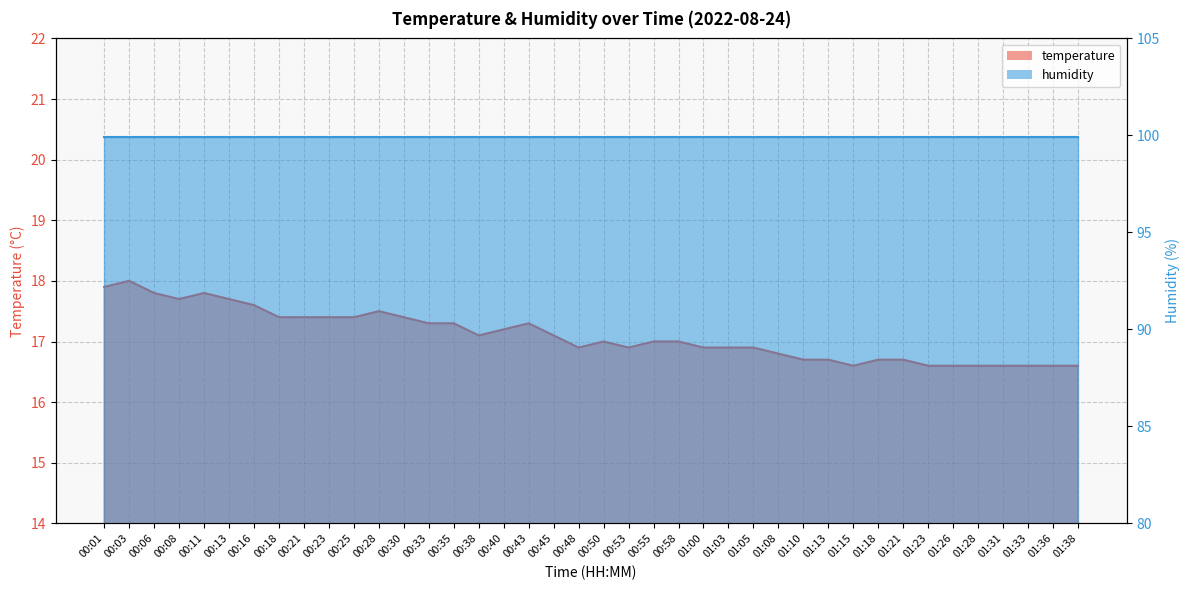

Is it true that the value at 01:18 is 22.6?

False